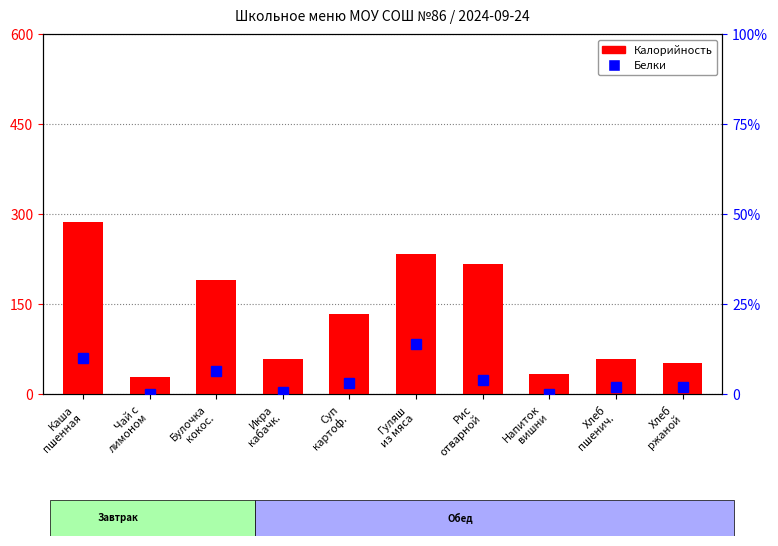

At which category is the sum across all series the highest?

Каша
пшенная